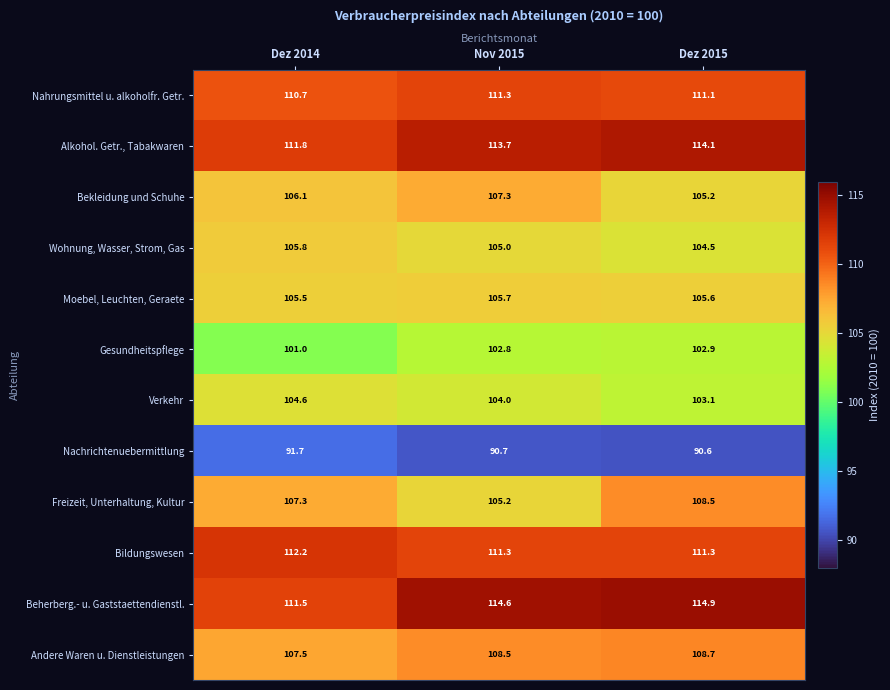

What is the difference between the maximum and minimum values in the Wohnung, Wasser, Strom, Gas series?

1.3